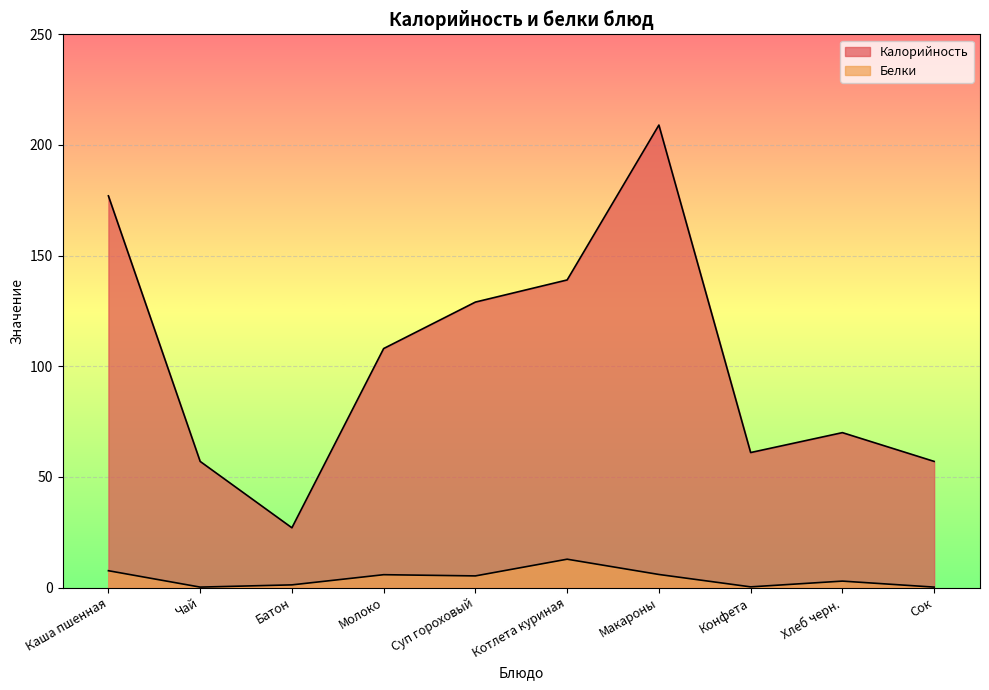

The Калорийность series shows 40.1 at Батон. True or false?

False